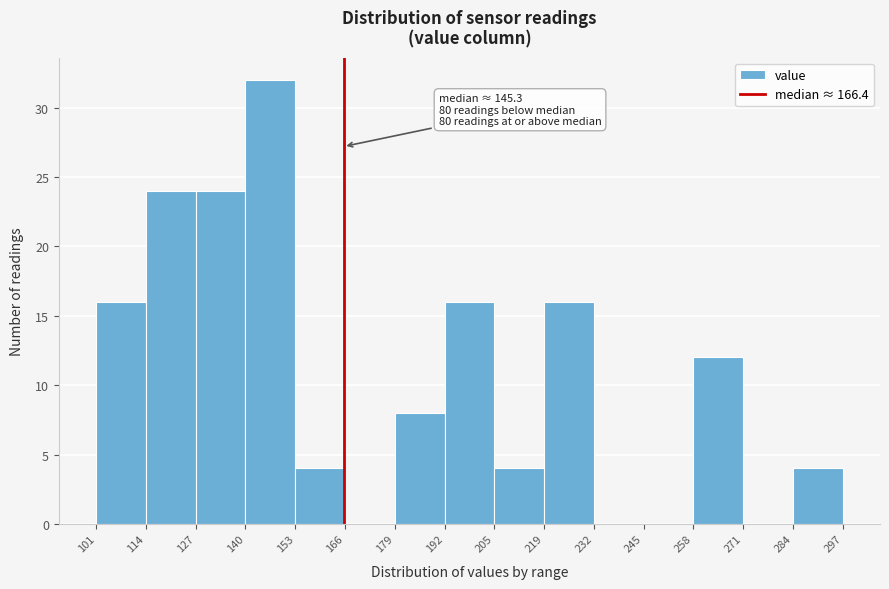

Which range on the x-axis has the tallest bar?

140 to 153